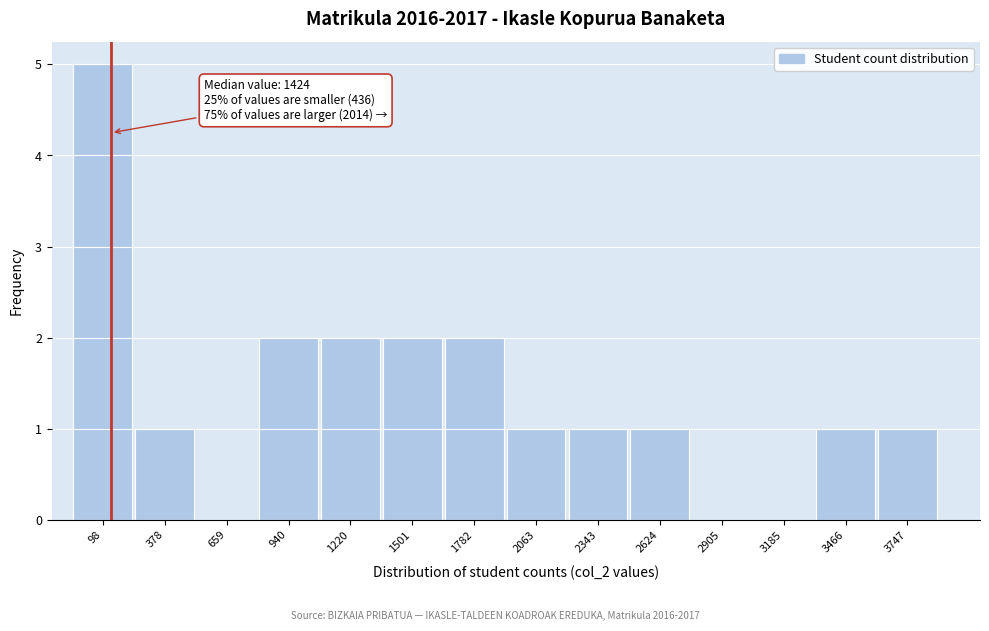

Reading right to left, extract all data points from this chart.

3747=1	3466=1	3185=0	2905=0	2624=1	2343=1	2063=1	1782=2	1501=2	1220=2	940=2	659=0	378=1	98=5